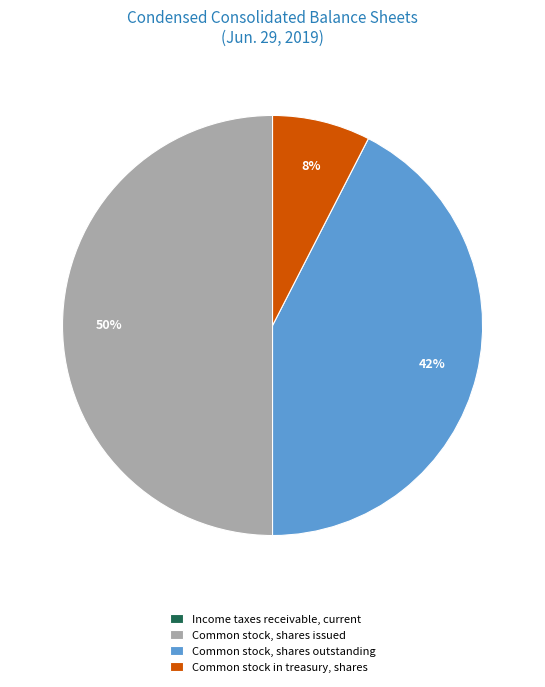

Which has a higher value, Common stock, shares outstanding or Common stock in treasury, shares?

Common stock, shares outstanding